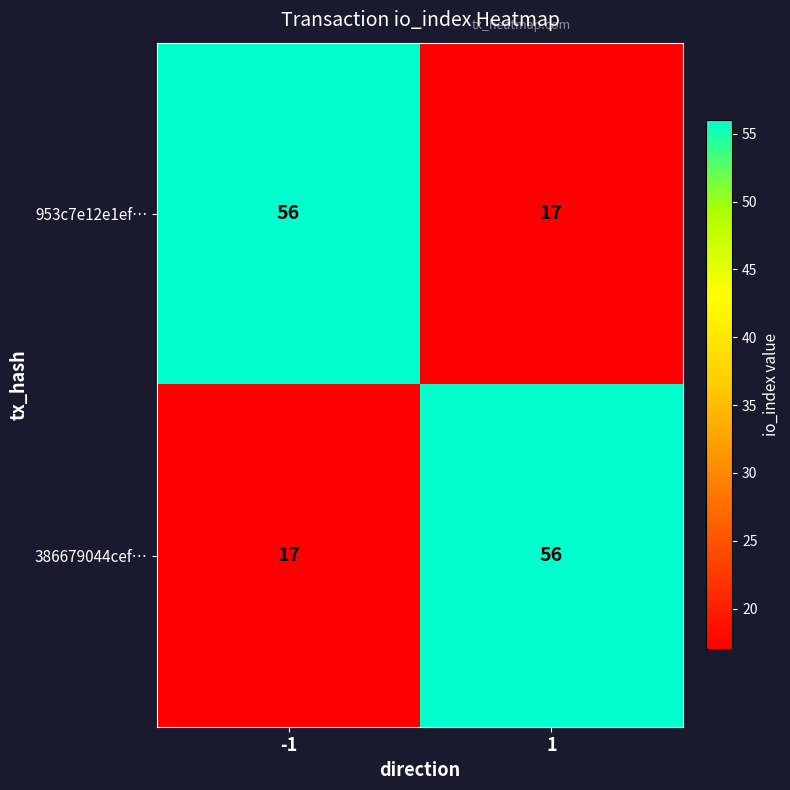

Read the 953c7e12e1ef… value at 1, to the nearest 5.

15